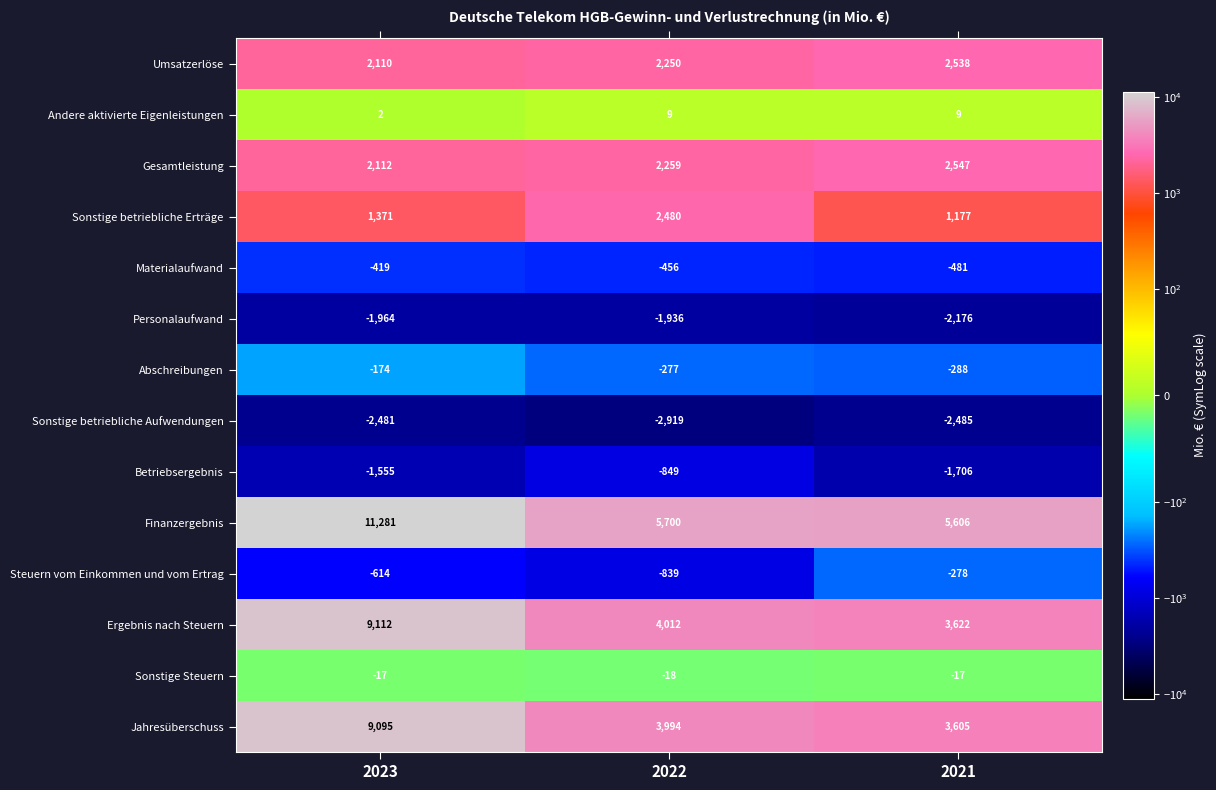

The value of Umsatzerlöse at 2021 is 2538. True or false?

True